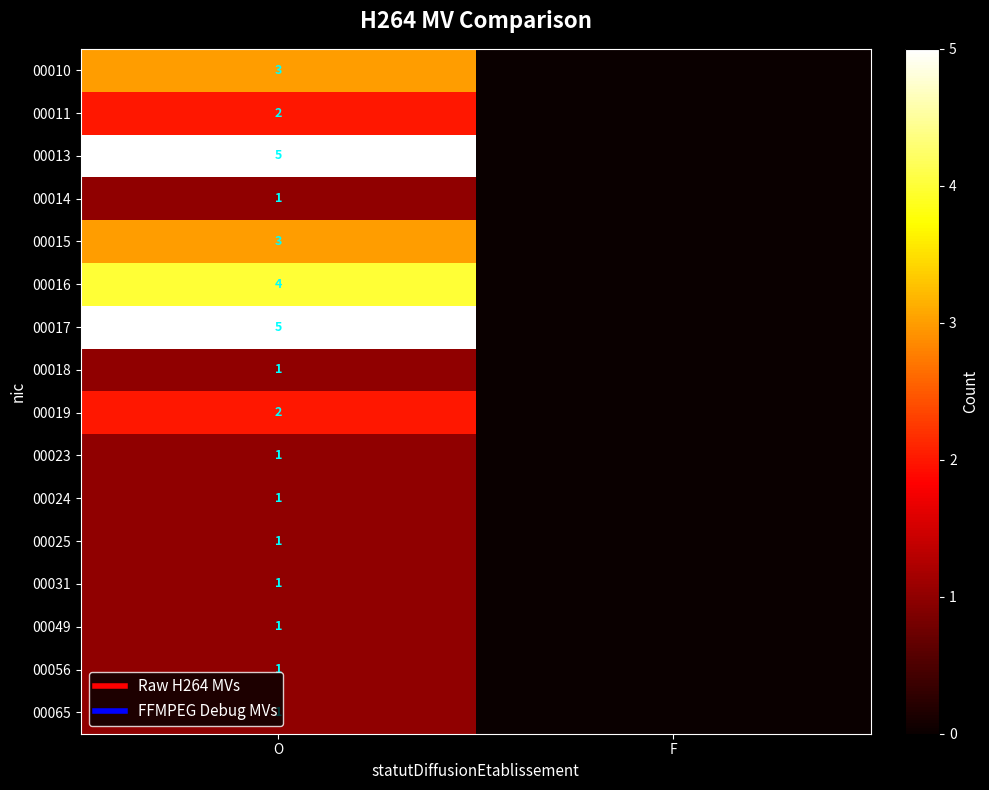

The value of 00011 at O is 2. True or false?

True